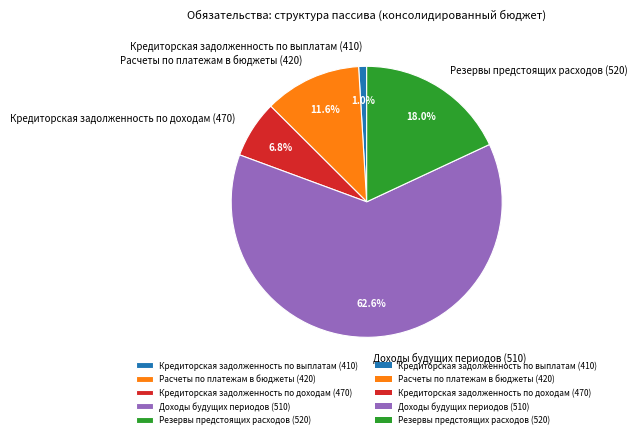

Between Доходы будущих периодов (510) and Кредиторская задолженность по доходам (470), which is larger?

Доходы будущих периодов (510)